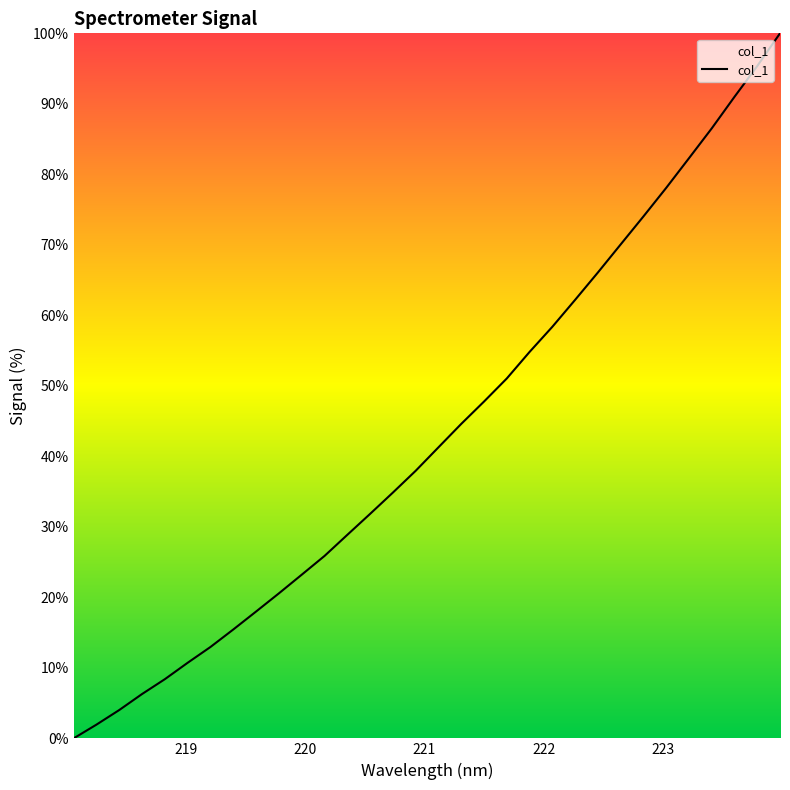

How many values exceed 41?

16